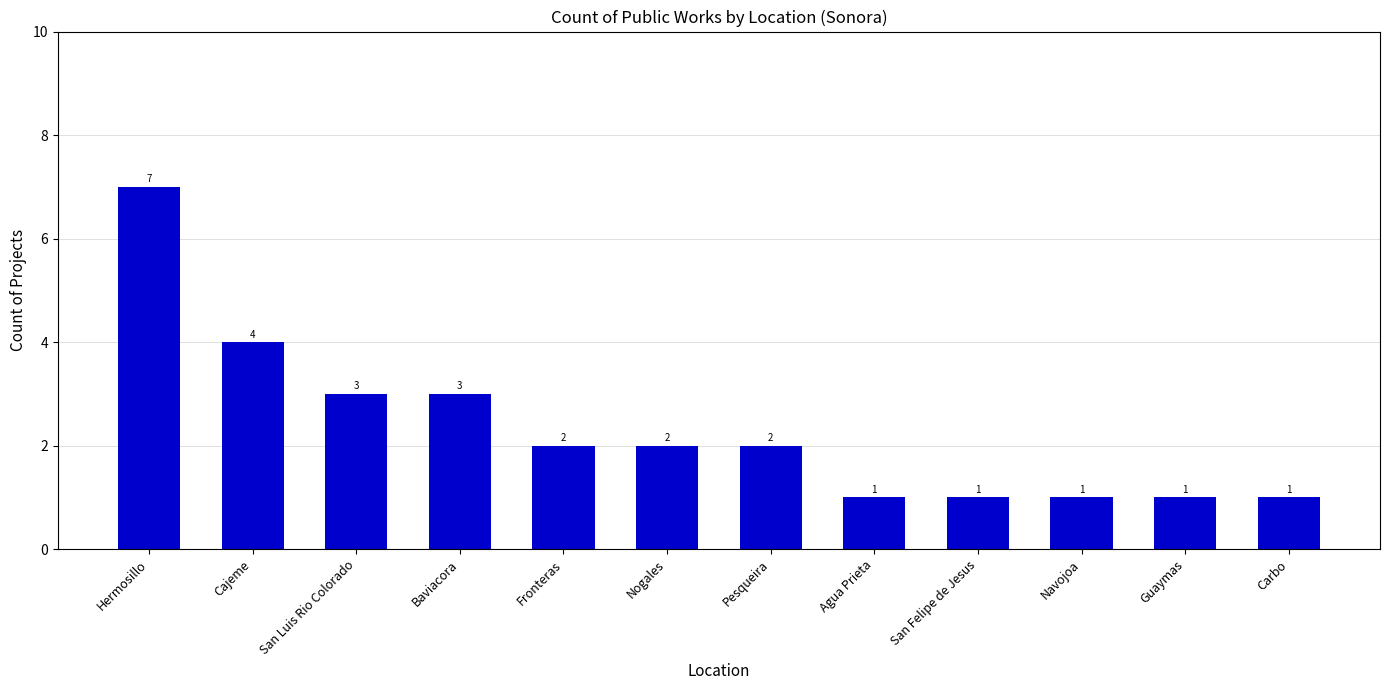

What is the minimum value shown in the chart?

1